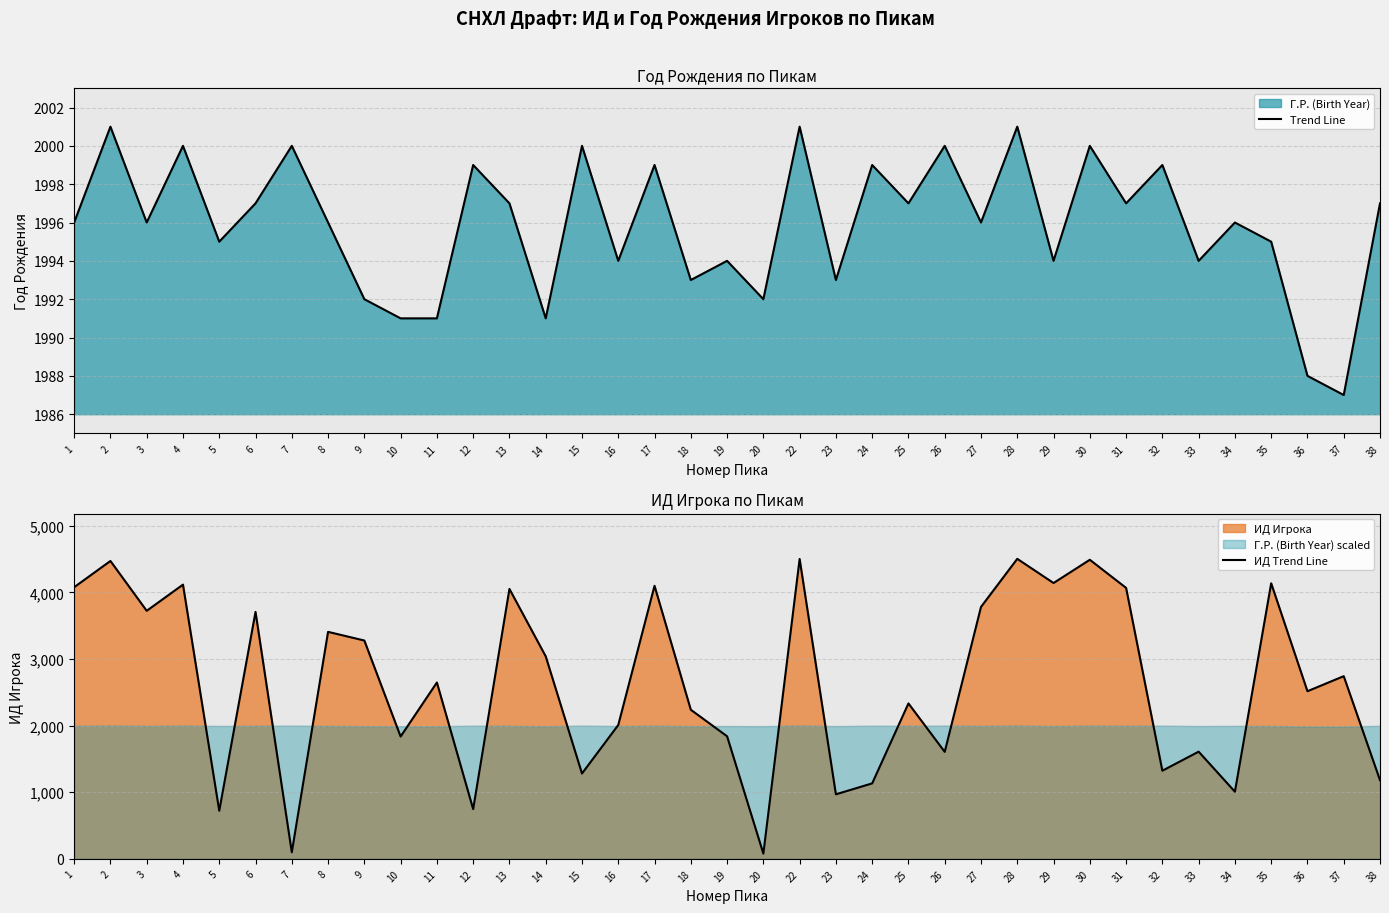

What is the average value of the ИД Trend Line series?

2635